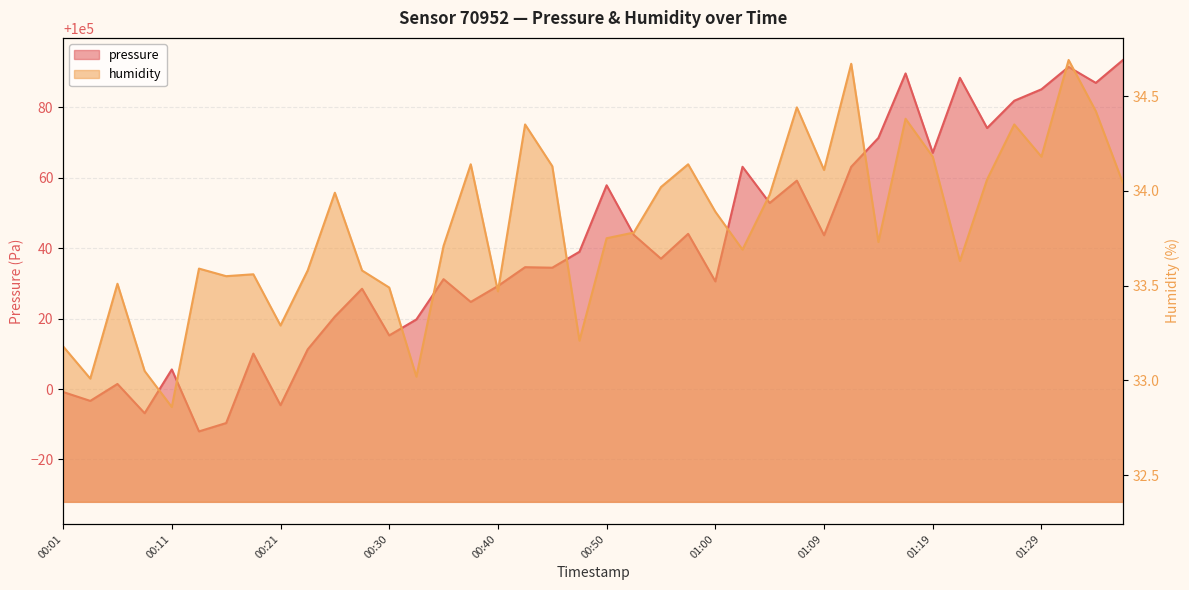

The humidity series shows 33.7 at 01:02. True or false?

True